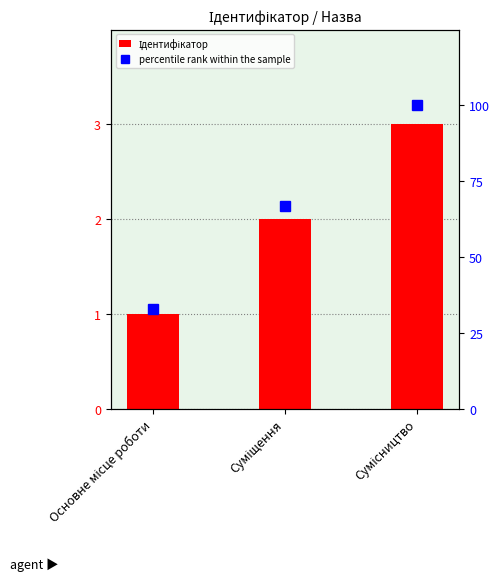

Rank the series at Основне місце роботи from highest to lowest value.

percentile rank within the sample, Ідентифікатор